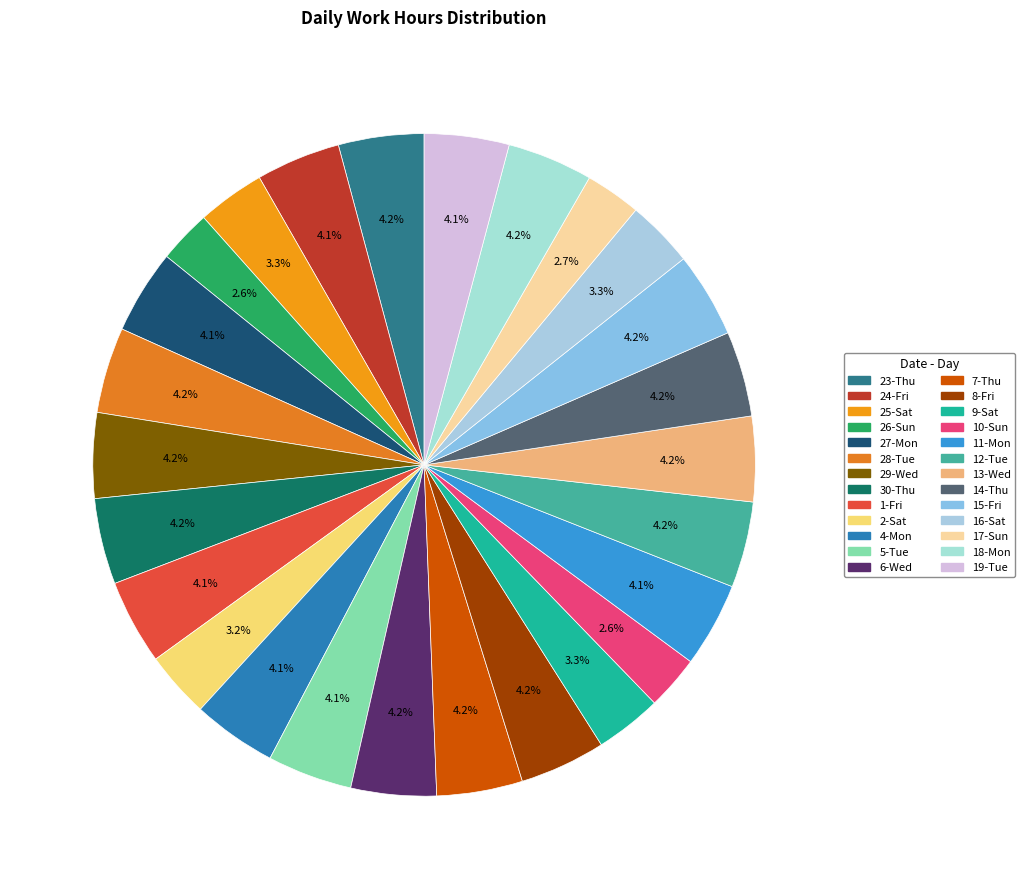

What is the largest slice in the pie chart?

30-Thu